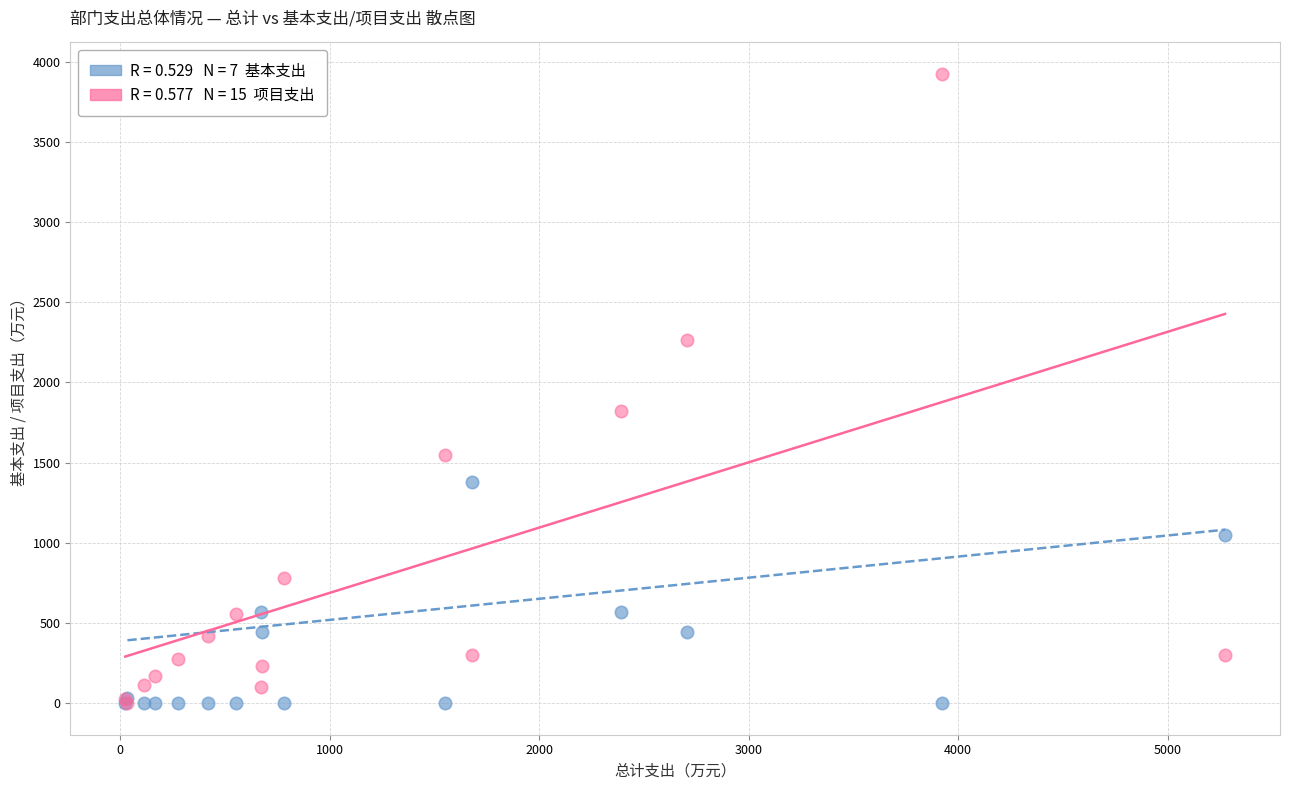

Across all series, what Y value is closest to 1961?

1821.4